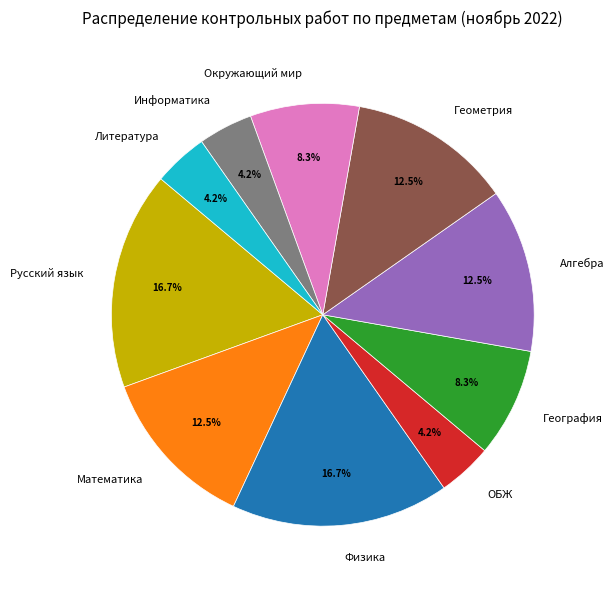

How many segments does this pie chart have?

10